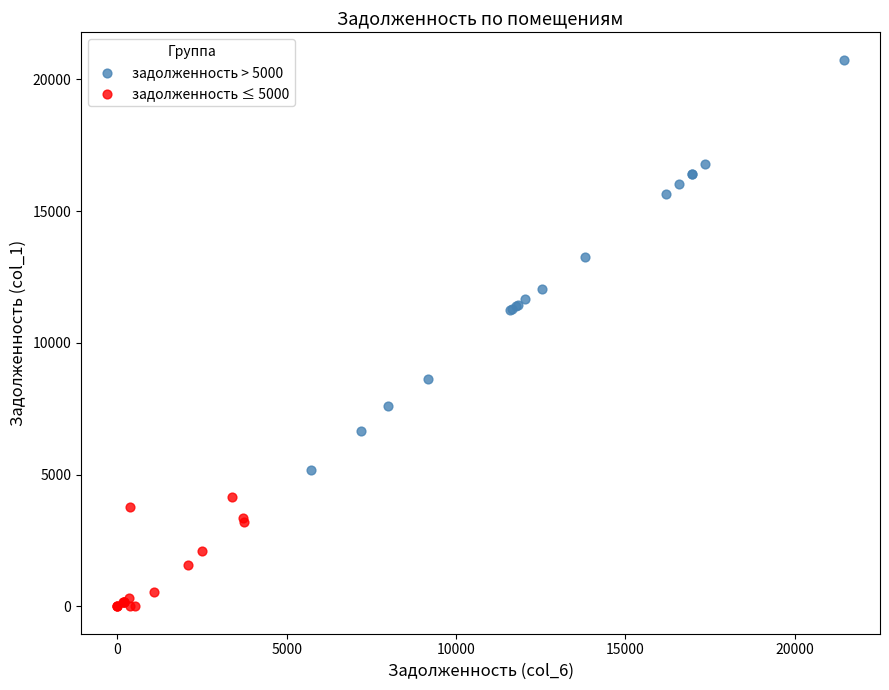

Which series has the widest spread of Y values?

задолженность > 5000